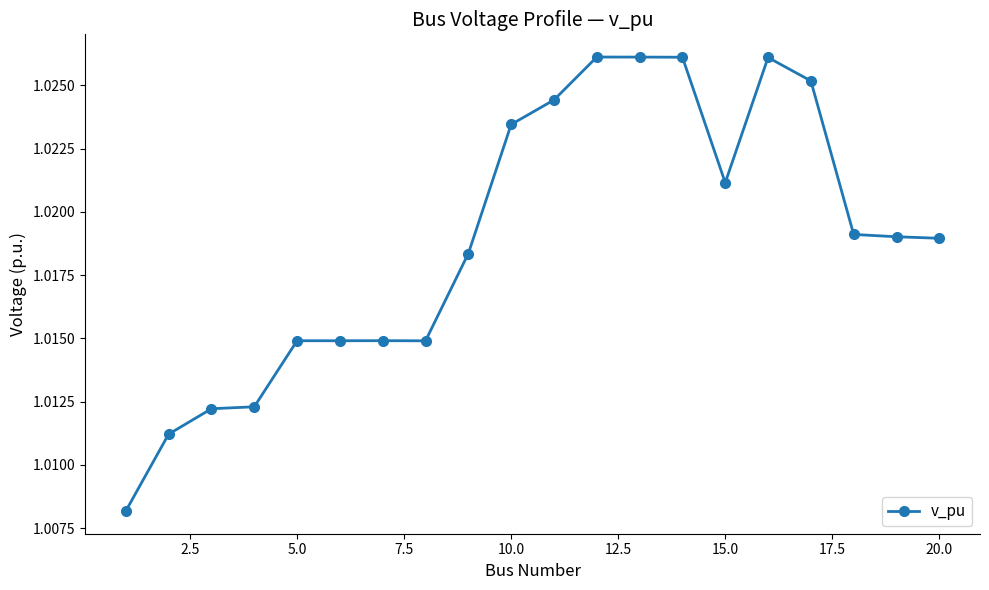

What is the sum of all values?

20.4